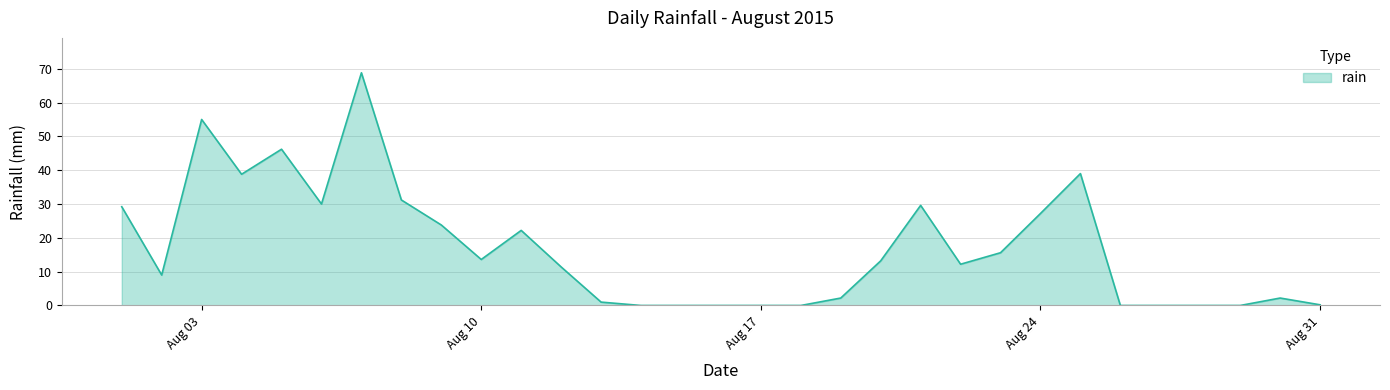

What is the maximum value shown in the chart?

68.8